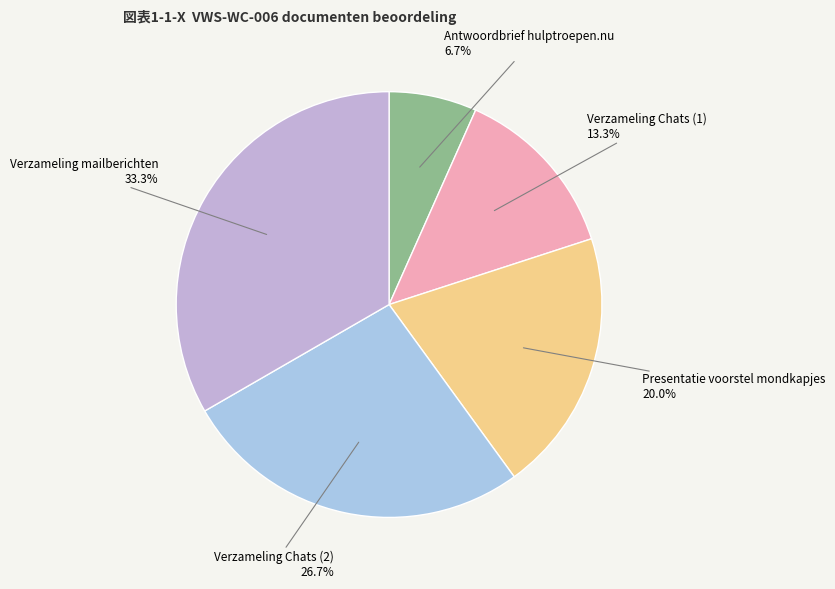

What portion of the pie excludes Verzameling Chats (1)?

86.7%